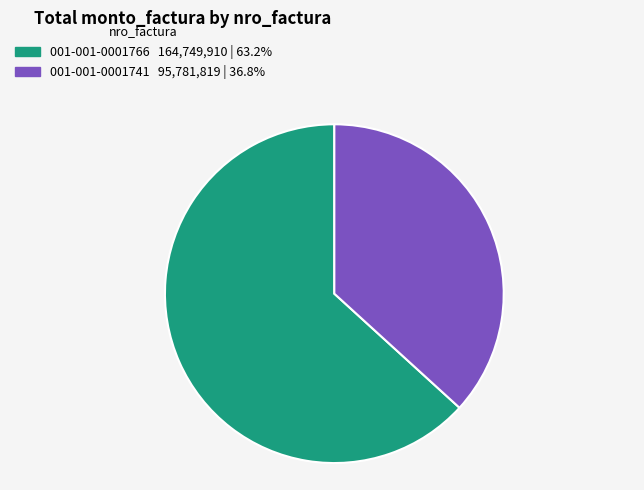

Combined, do 001-001-0001741 95,781,819 | 36.8% and 001-001-0001766 164,749,910 | 63.2% account for over 50%?

Yes